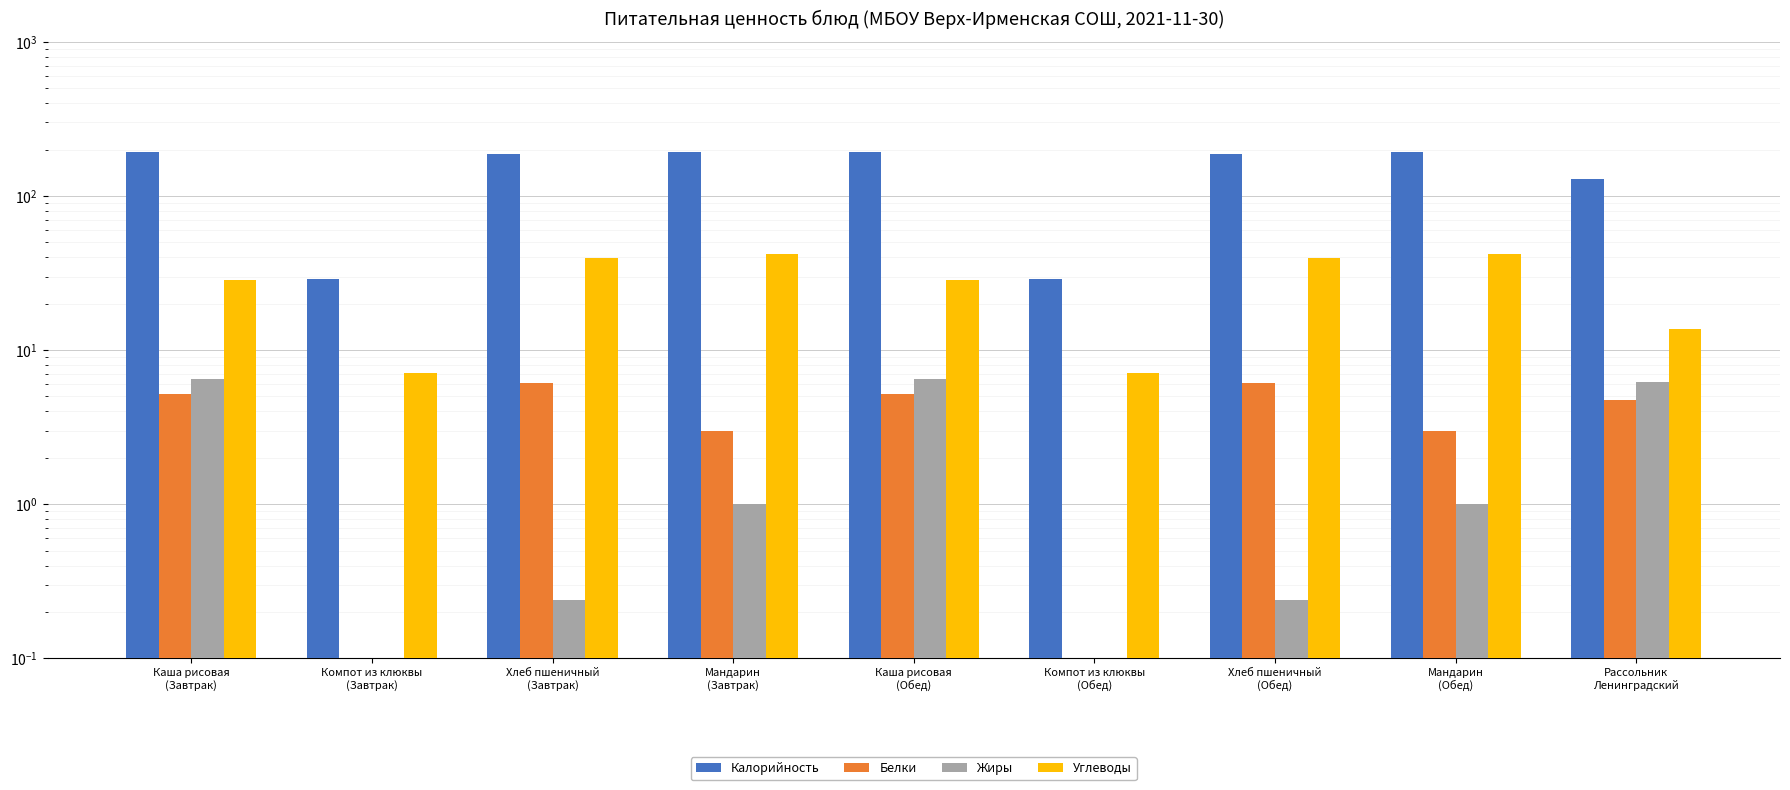

What is the label of the 2nd bar from the left?

Компот из клюквы
(Завтрак)